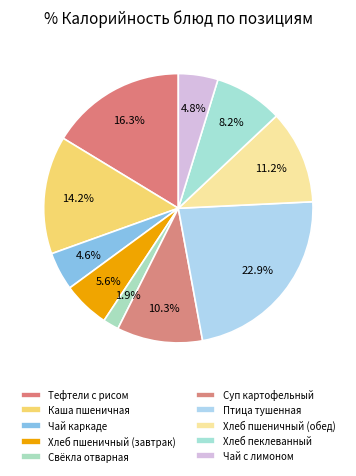

Between Чай каркаде and Хлеб пеклеванный, which is larger?

Хлеб пеклеванный